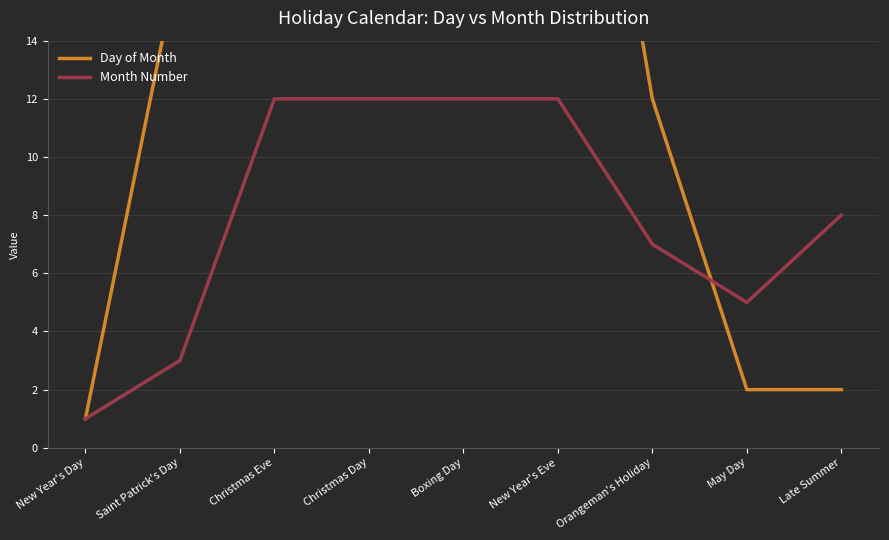

Rank the series at Boxing Day from highest to lowest value.

Day of Month, Month Number